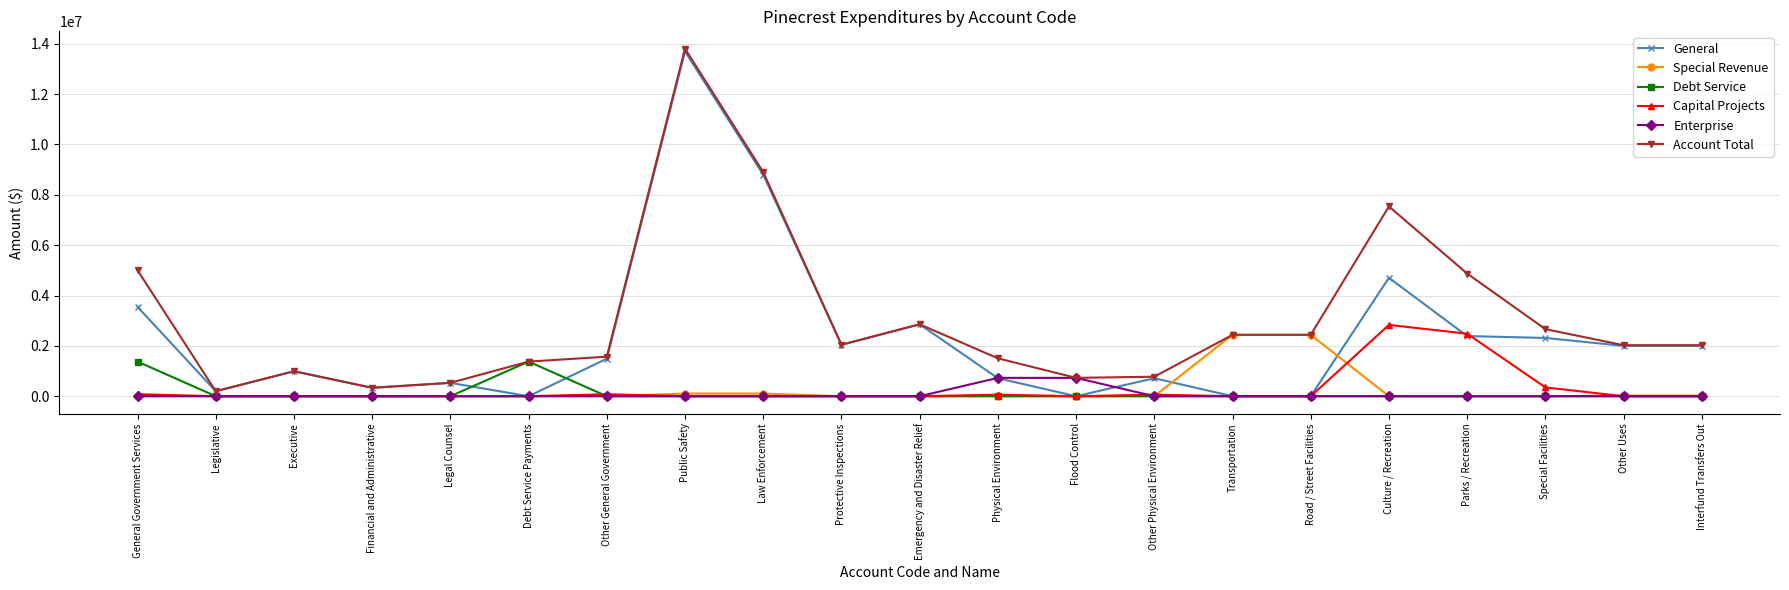

What position from the right is Executive?

19